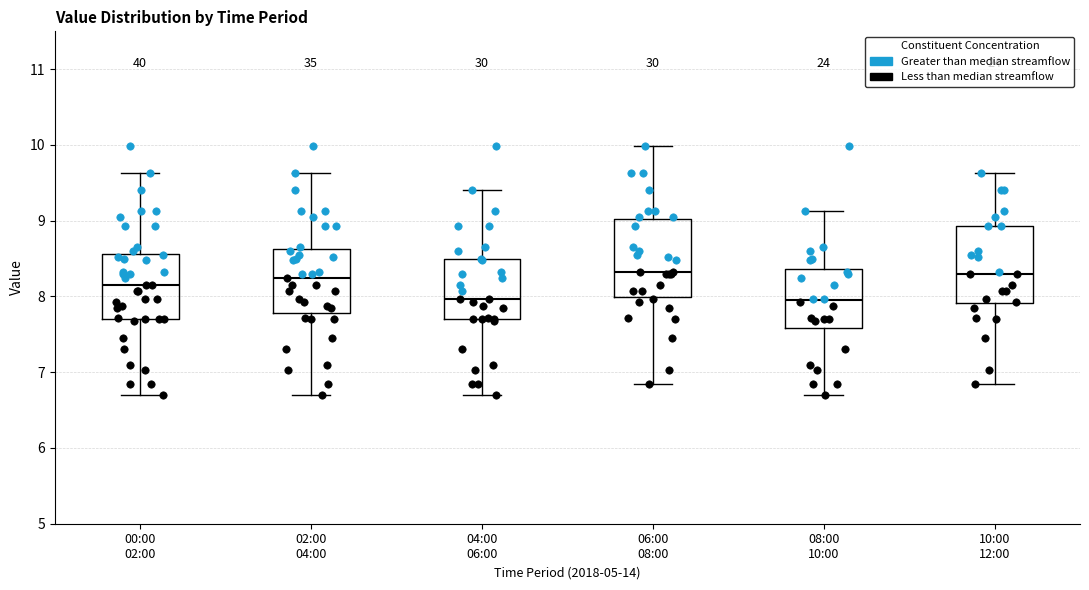

Where does the upper whisker of the box for 00:00 02:00 end on the y-axis? The values are not printed on the chart, so give them approximately, as read against the axis.

9.6